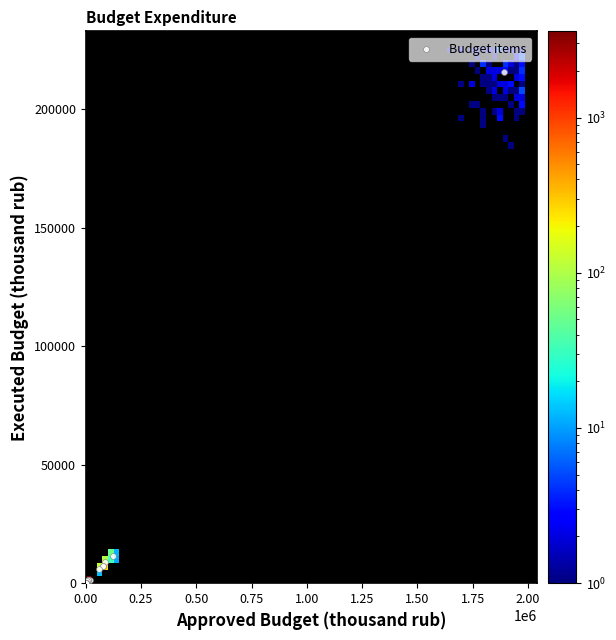

What Y value in the scatter plot is closest to 107796?

11676.1